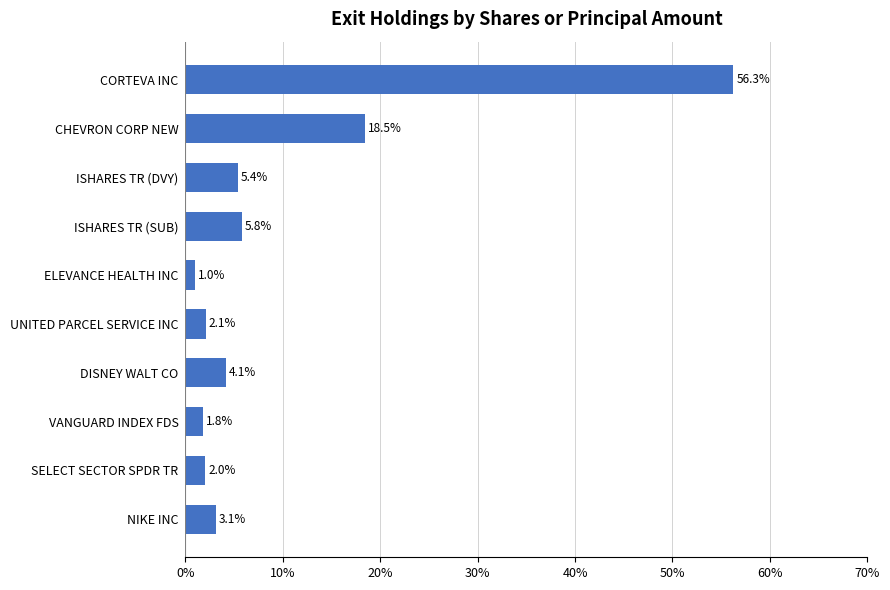

Where is the data nearest to the value 28?

CHEVRON CORP NEW